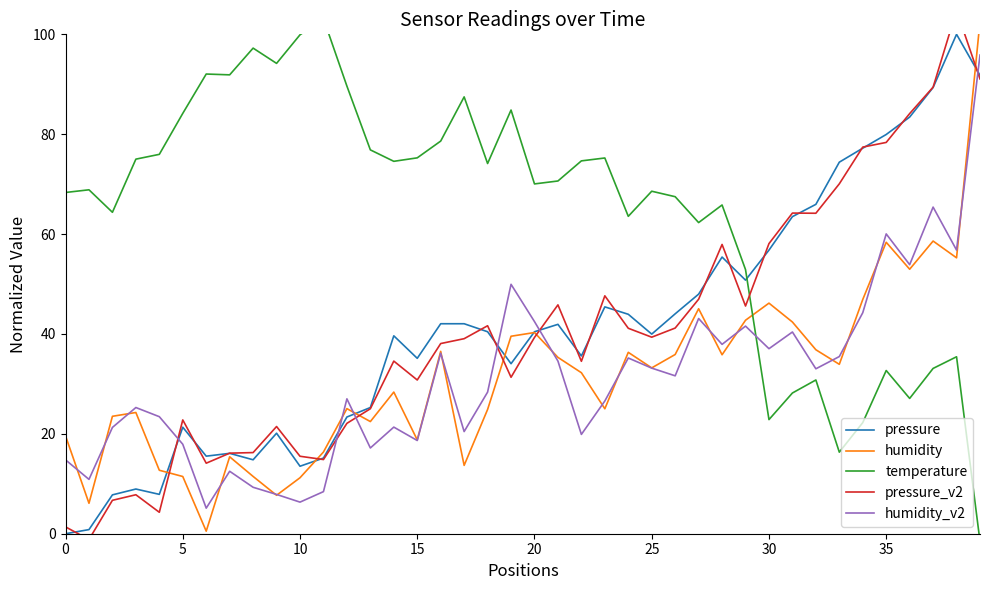

What is the lowest value of the humidity series?

0.5